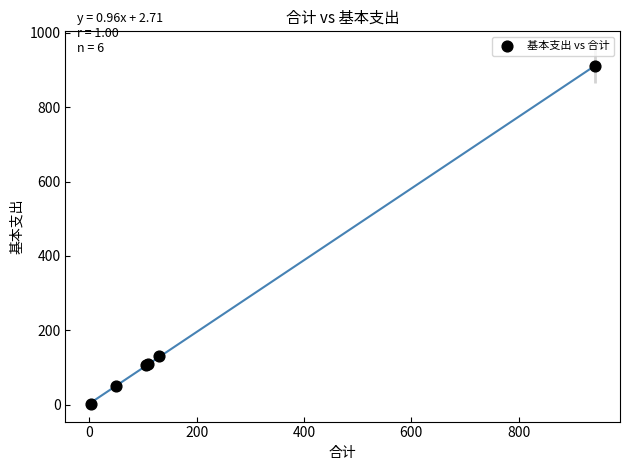

What Y value in the scatter plot is closest to 456?

129.7